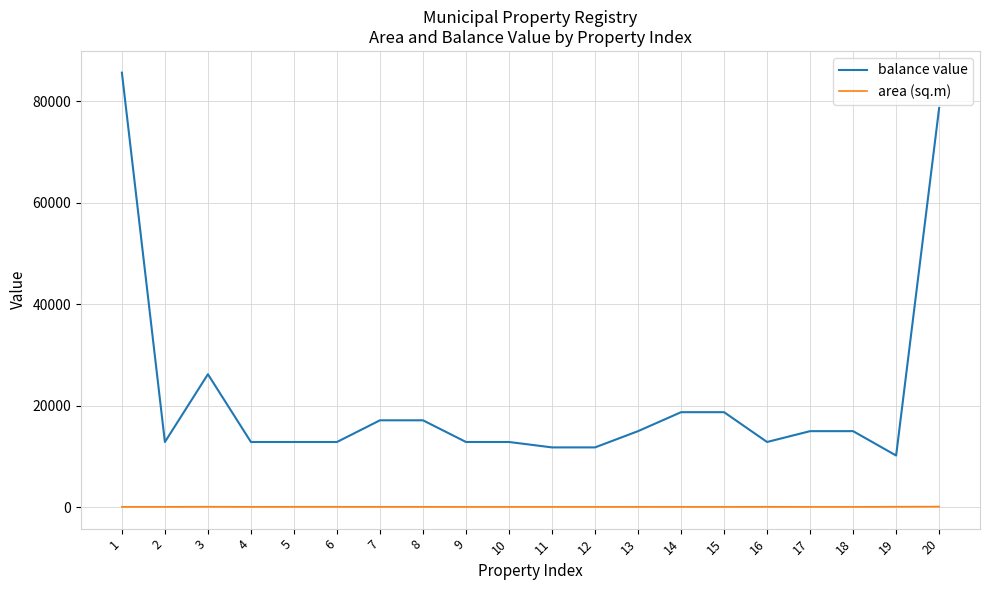

Is it true that balance value equals 36316.5 at 3?

False